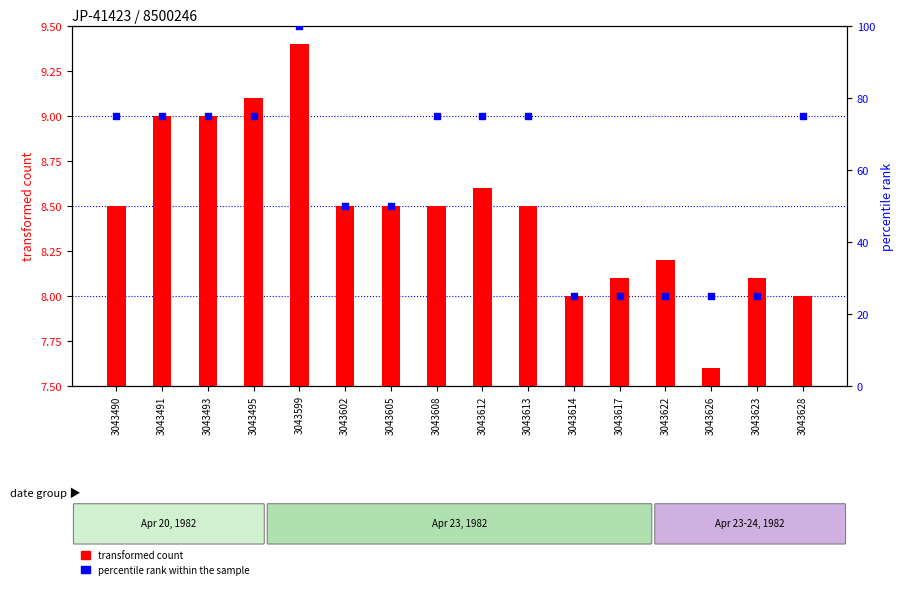

At which category is the sum across all series the highest?

3043599